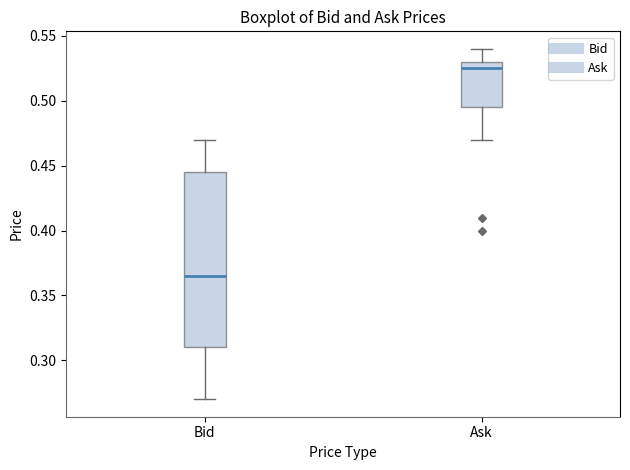

Reading left to right, read every box against the y-axis: the position of its median line, the range the box covers, and the ends of its whiskers. The values are not printed on the chart, so give them approximately, as read against the axis.

Bid: median 0.365, box 0.310 to 0.445, whiskers 0.270 to 0.470
Ask: median 0.525, box 0.495 to 0.530, whiskers 0.470 to 0.540